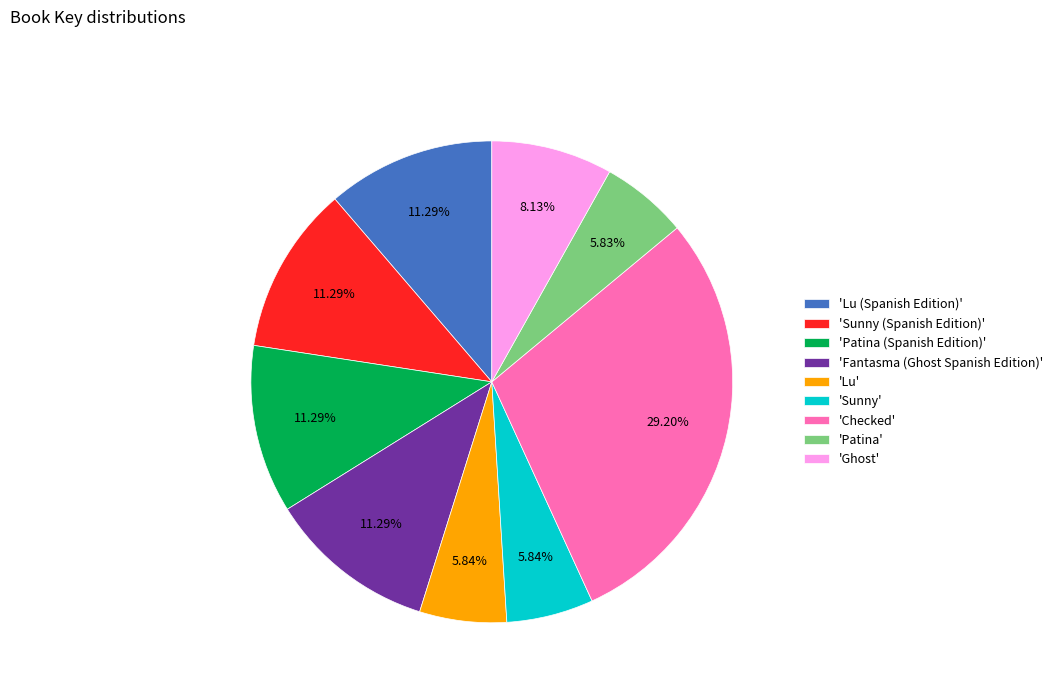

Does 'Lu' represent more than half of the total?

No